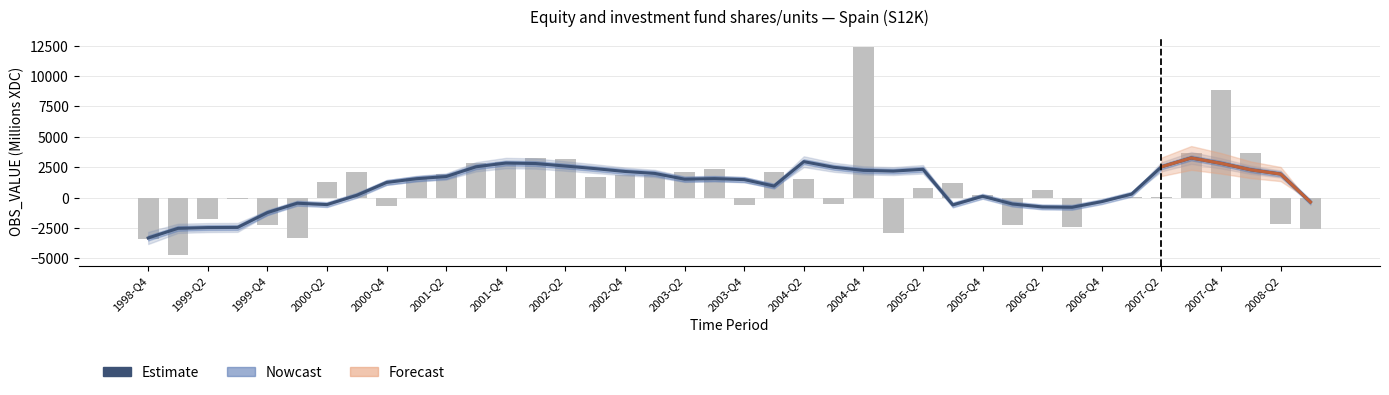

How many values are above zero?

27